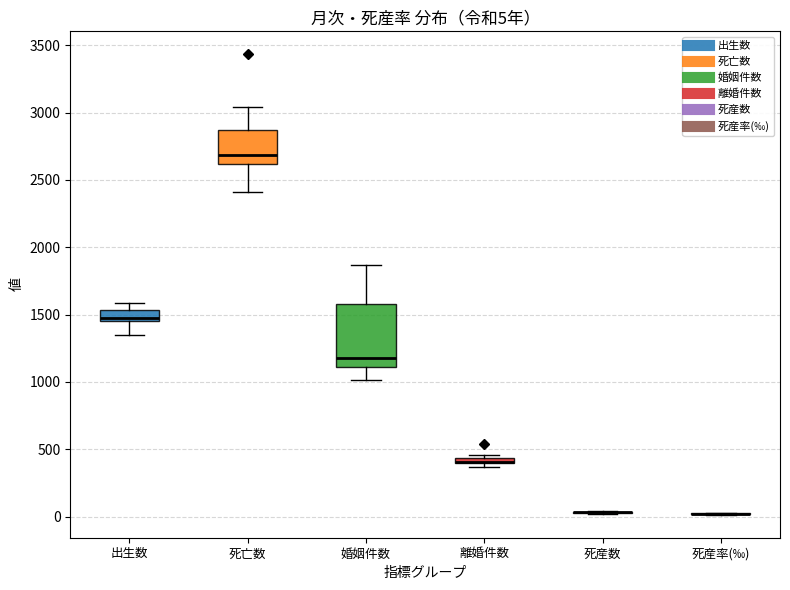

Which box is the tallest, from its lower edge to its upper edge?

婚姻件数